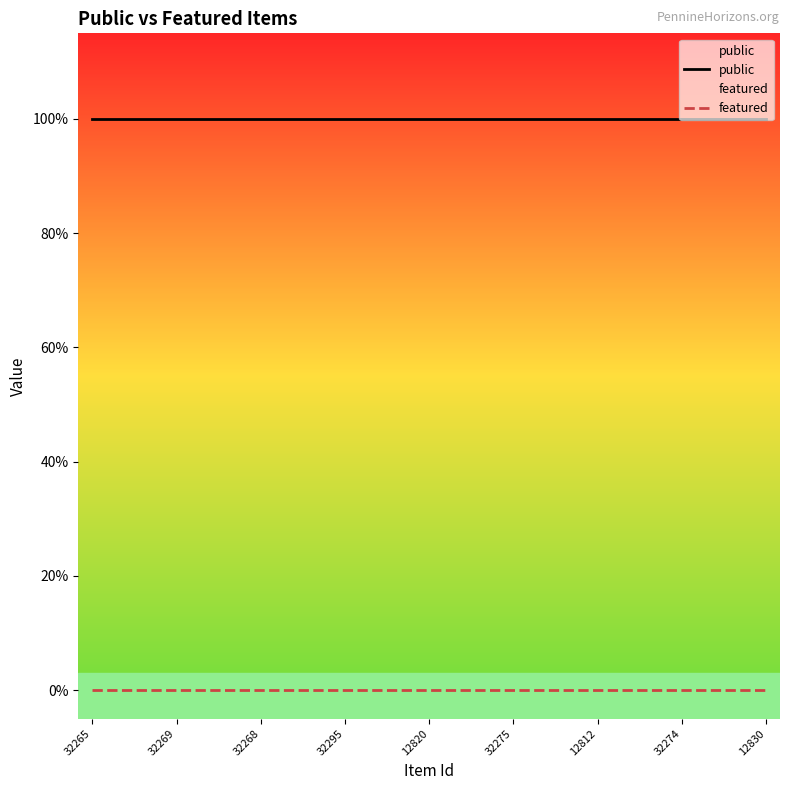

How many distinct data groups are displayed?

2